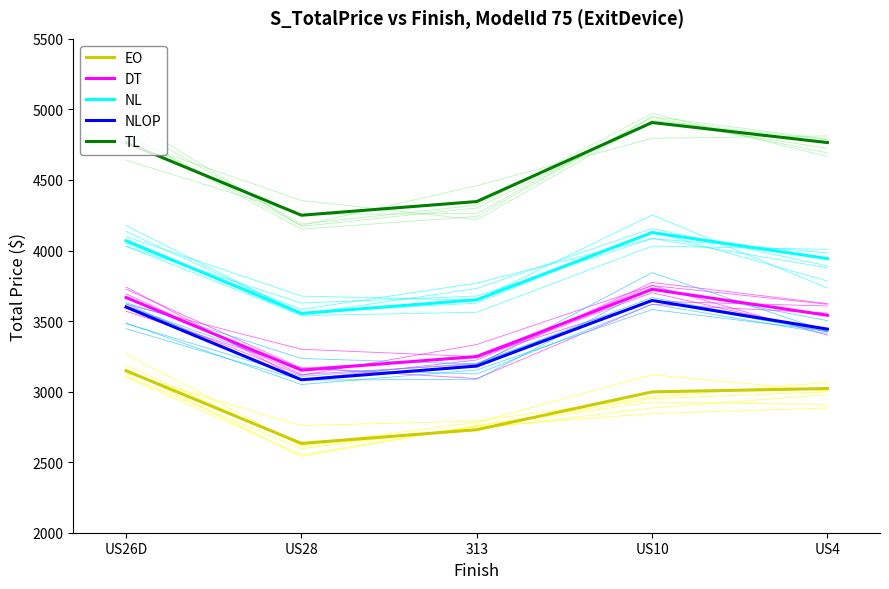

True or false: EO and NL intersect in this chart.

False